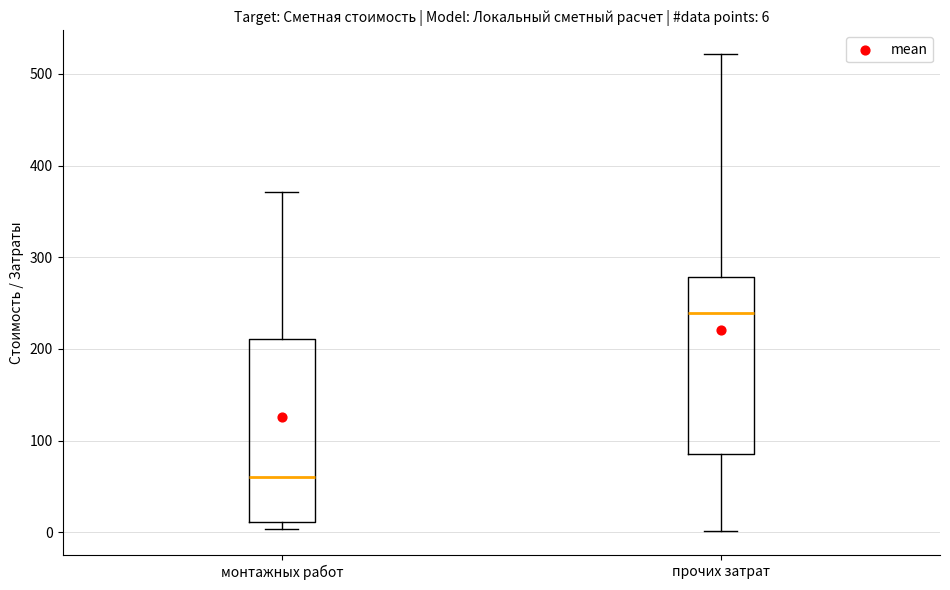

Which box has the highest median line?

прочих затрат